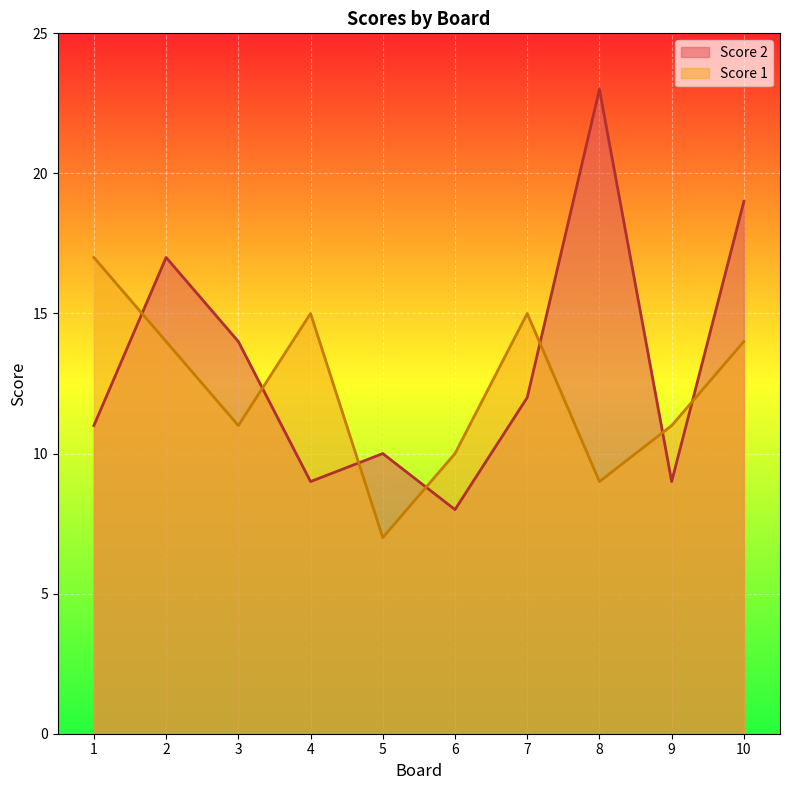

After their last crossing, which series has the higher values: Score 2 or Score 1?

Score 2